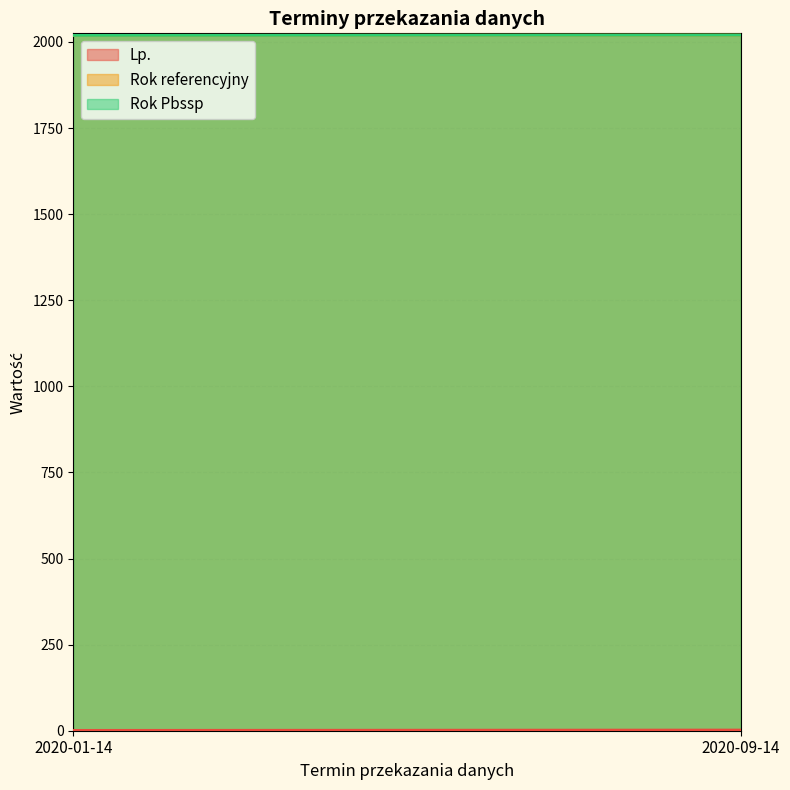

What is the value of the Rok referencyjny point at the 2nd from the left?

2020